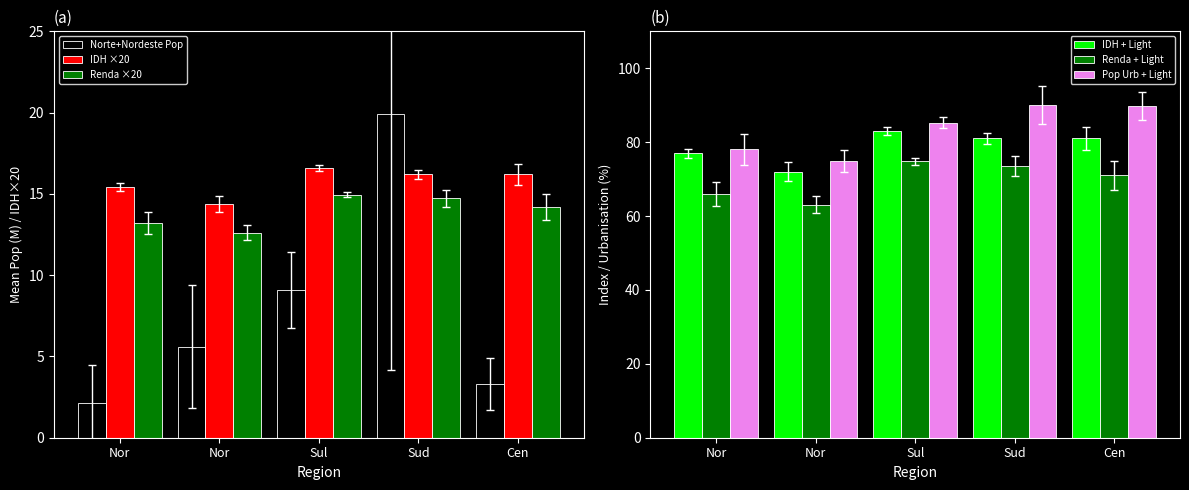

Which series has the widest spread of values?

Norte+Nordeste Pop